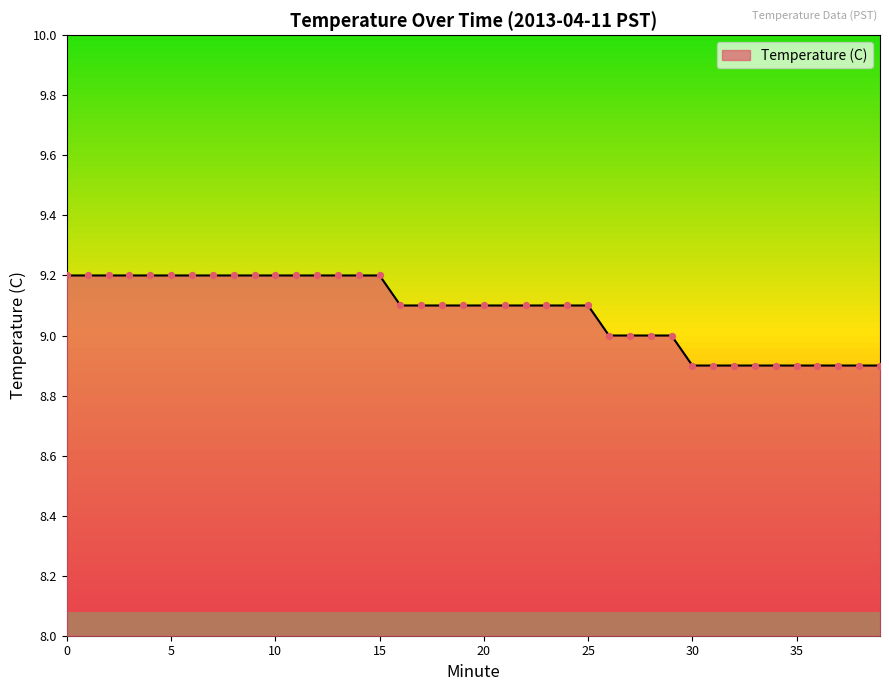

What is the minimum value shown in the chart?

8.9